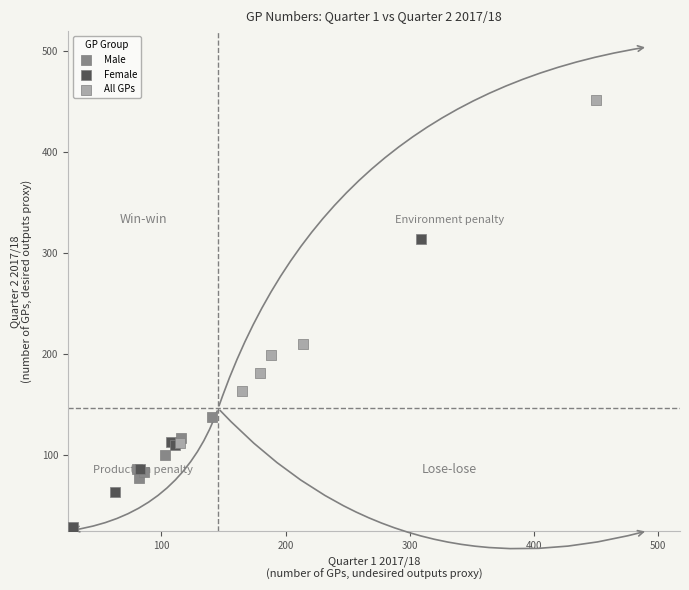

Which series reaches the maximum Y coordinate?

All GPs